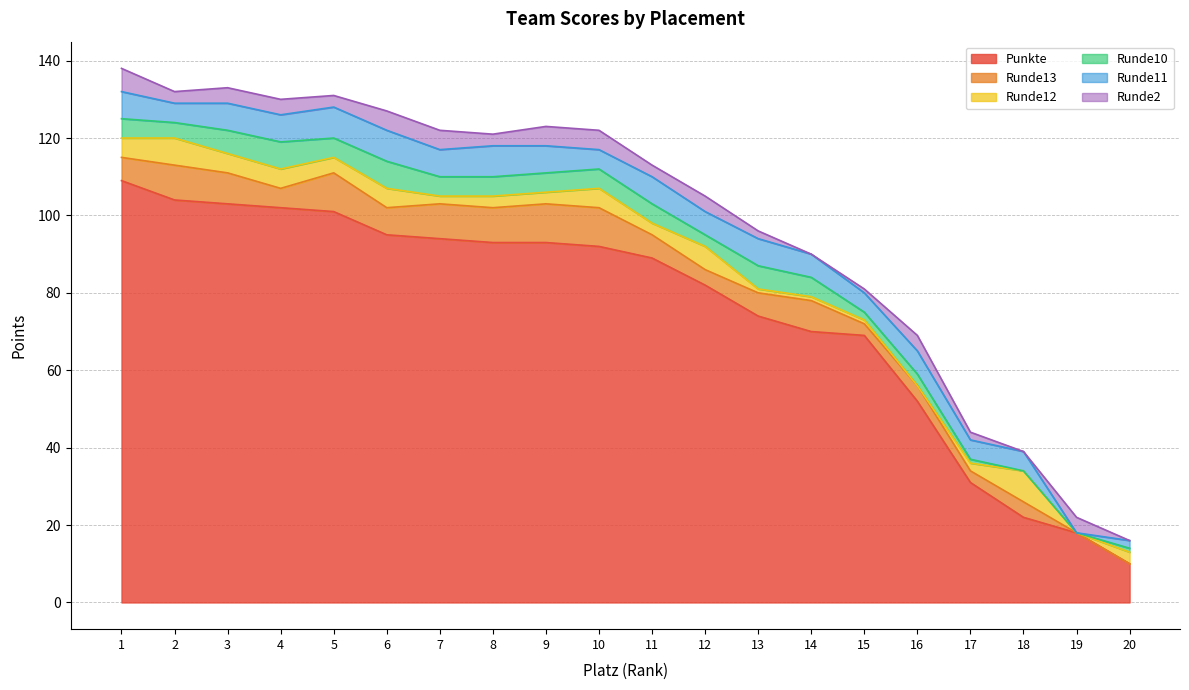

At which category does Runde10 reach its first local valley?

2